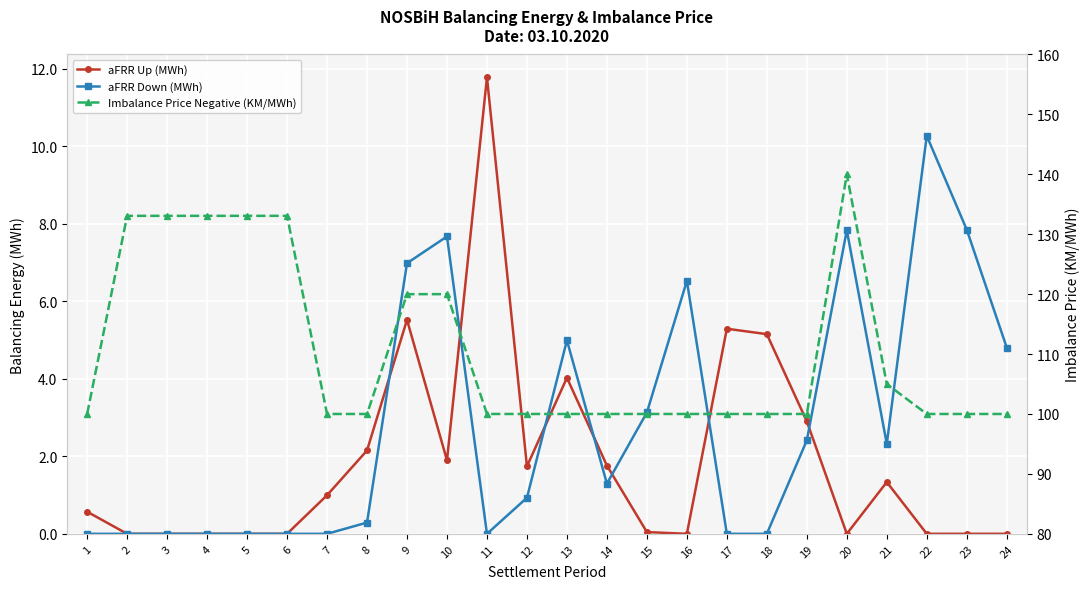

In Imbalance Price Negative (KM/MWh), how many points are higher than both neighbors (excluding endpoints)?

1